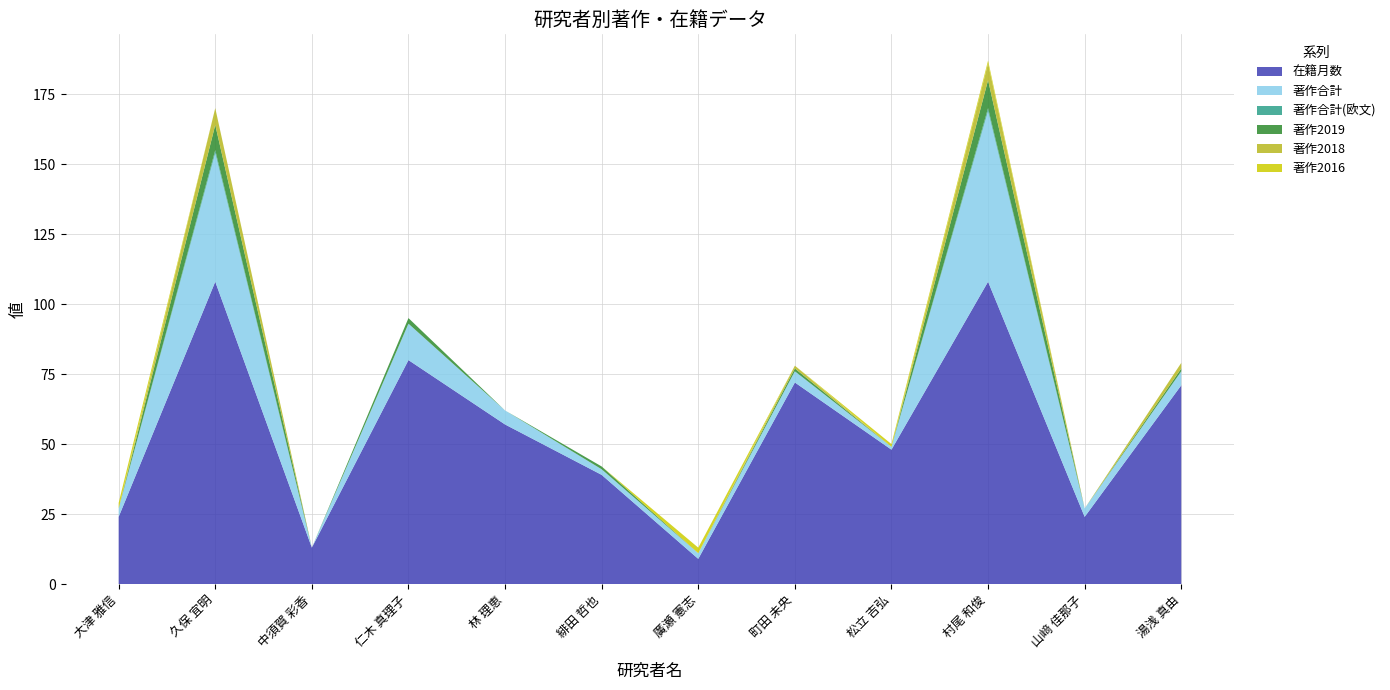

Reading left to right, extract all data points from this chart.

在籍月数: 大津 雅信=24	久保 宜明=108	中須賀 彩香=13	仁木 真理子=80	林 理恵=57	緋田 哲也=39	廣瀬 憲志=9	町田 未央=72	松立 吉弘=48	村尾 和俊=108	山﨑 佳那子=24	湯浅 真由=71
著作合計: 大津 雅信=3	久保 宜明=46	中須賀 彩香=0	仁木 真理子=13	林 理恵=5	緋田 哲也=2	廣瀬 憲志=2	町田 未央=4	松立 吉弘=1	村尾 和俊=61	山﨑 佳那子=3	湯浅 真由=5
著作合計(欧文): 大津 雅信=0	久保 宜明=1	中須賀 彩香=0	仁木 真理子=0	林 理恵=0	緋田 哲也=0	廣瀬 憲志=0	町田 未央=0	松立 吉弘=0	村尾 和俊=1	山﨑 佳那子=0	湯浅 真由=0
著作2019: 大津 雅信=0	久保 宜明=9	中須賀 彩香=0	仁木 真理子=2	林 理恵=0	緋田 哲也=1	廣瀬 憲志=0	町田 未央=1	松立 吉弘=0	村尾 和俊=10	山﨑 佳那子=0	湯浅 真由=1
著作2018: 大津 雅信=0	久保 宜明=6	中須賀 彩香=0	仁木 真理子=0	林 理恵=0	緋田 哲也=0	廣瀬 憲志=0	町田 未央=1	松立 吉弘=0	村尾 和俊=6	山﨑 佳那子=0	湯浅 真由=2
著作2016: 大津 雅信=2	久保 宜明=0	中須賀 彩香=0	仁木 真理子=0	林 理恵=0	緋田 哲也=0	廣瀬 憲志=2	町田 未央=0	松立 吉弘=1	村尾 和俊=1	山﨑 佳那子=0	湯浅 真由=0